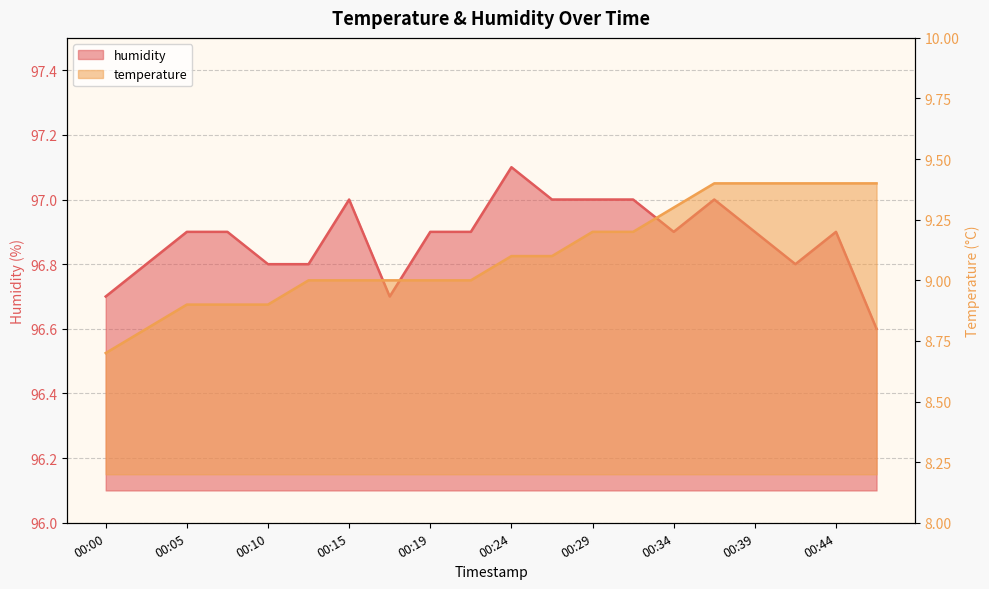

Rank the series by their maximum value, from lowest to highest.

temperature, humidity